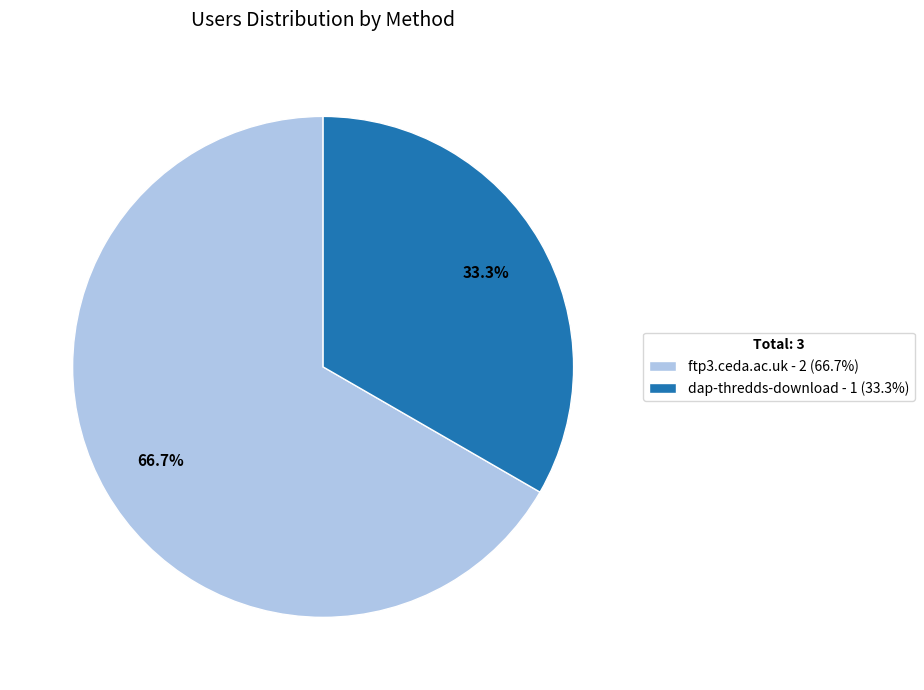

To the nearest percent, what percentage of the pie is ftp3.ceda.ac.uk?

67%